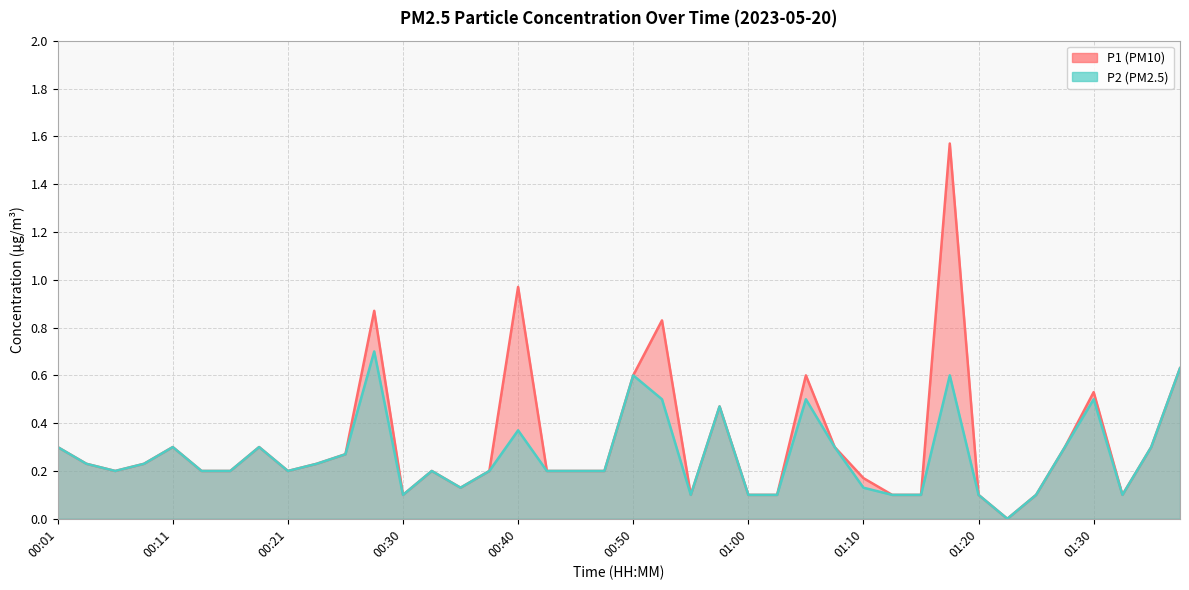

True or false: P2 has more than 1 interior local peaks.

True